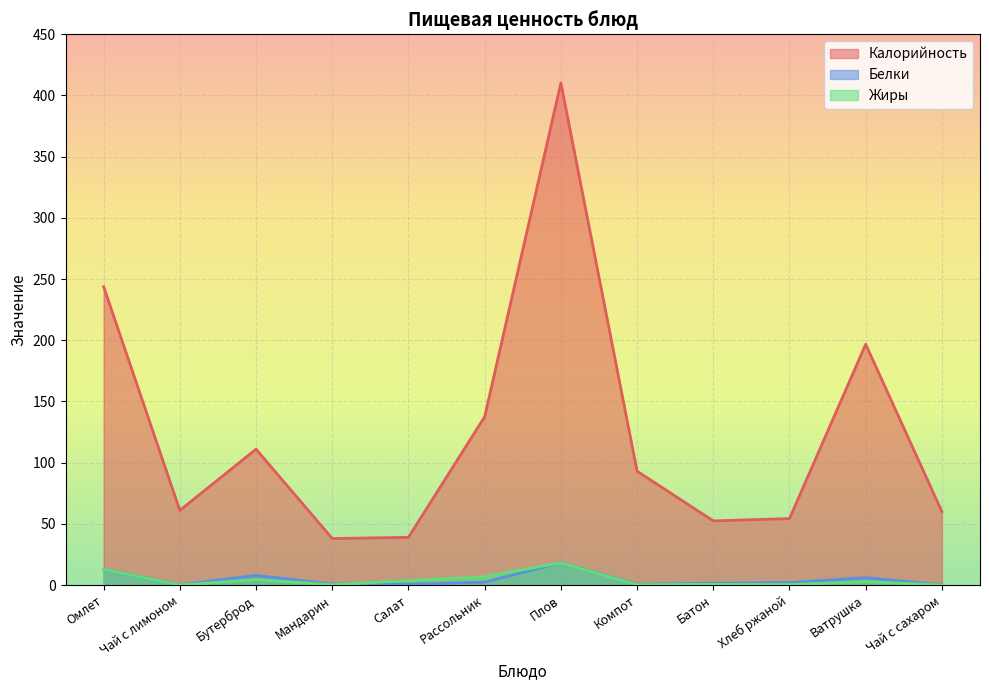

What is the value of the Жиры point at the 11th from the left?

2.8